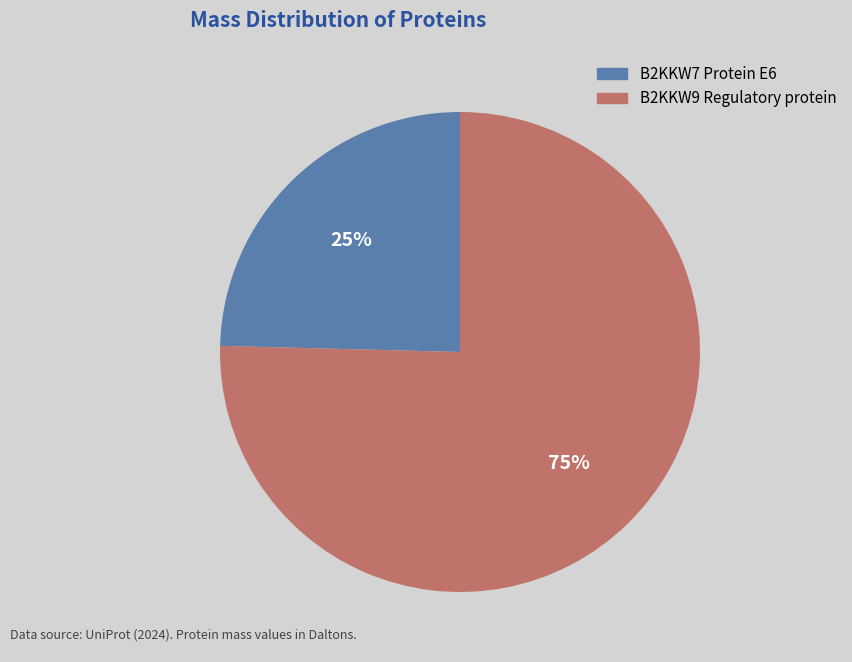

To the nearest percent, what is the combined percentage of B2KKW7 Protein E6 and B2KKW9 Regulatory protein?

100%